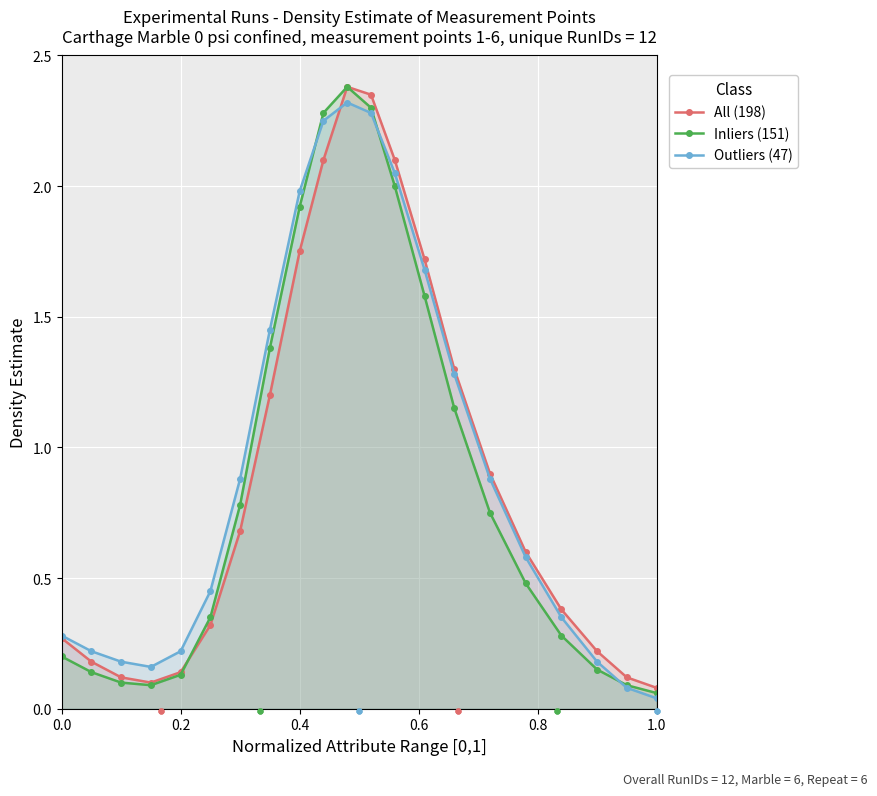

Which series has the largest Y range (max minus min)?

Inliers (151)